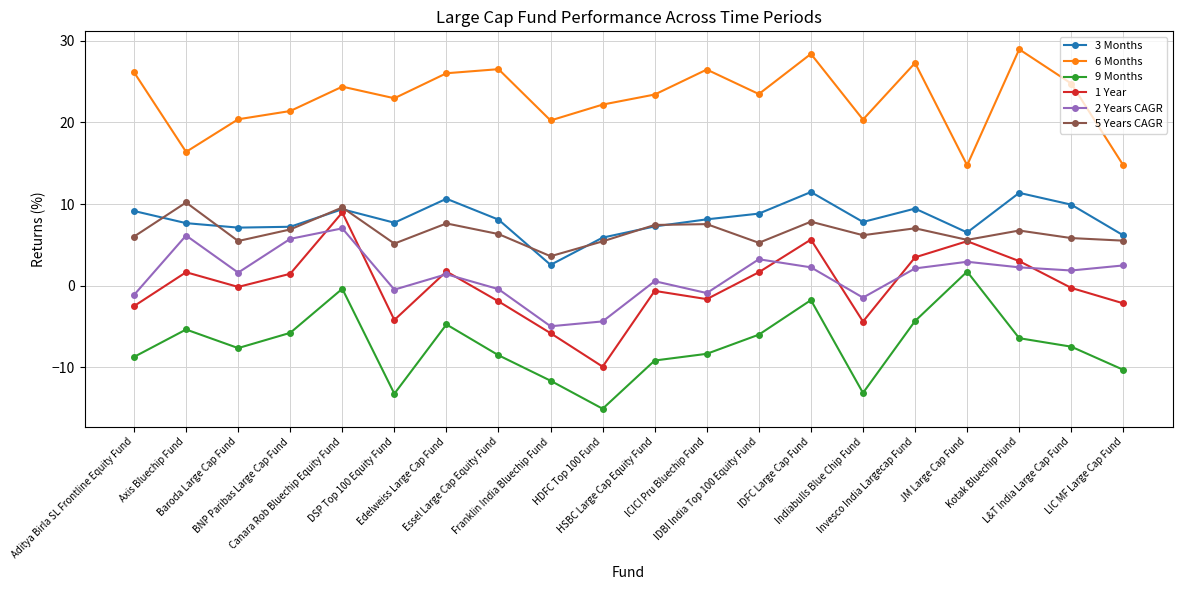

True or false: 9 Months has more than 1 interior local peaks.

True